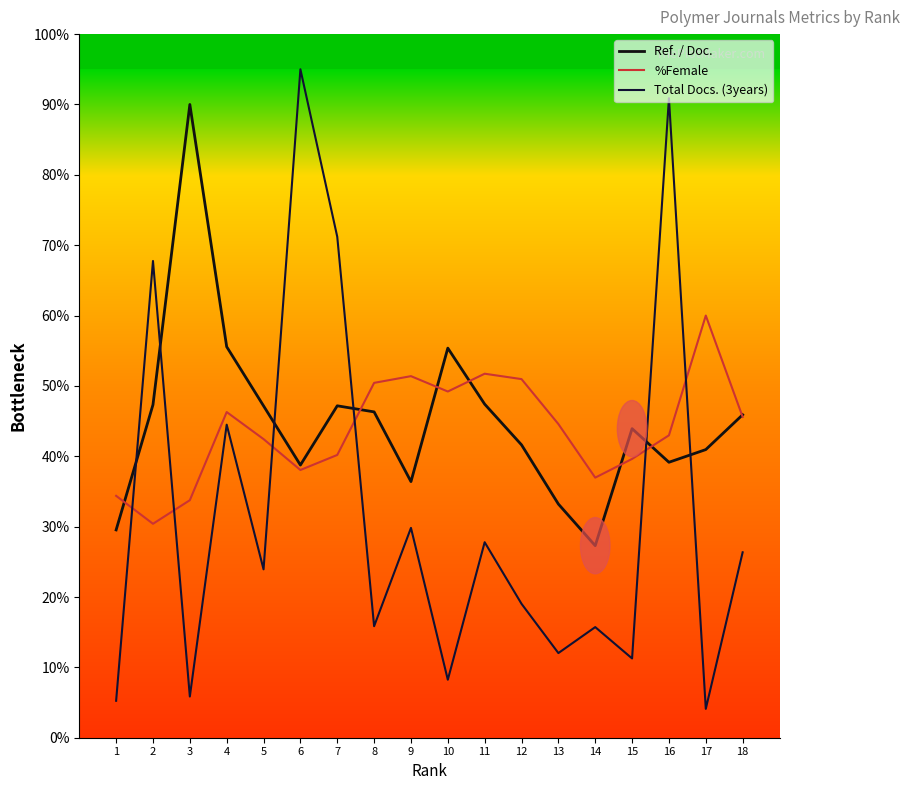

Which series has the largest total across all categories?

Ref. / Doc.